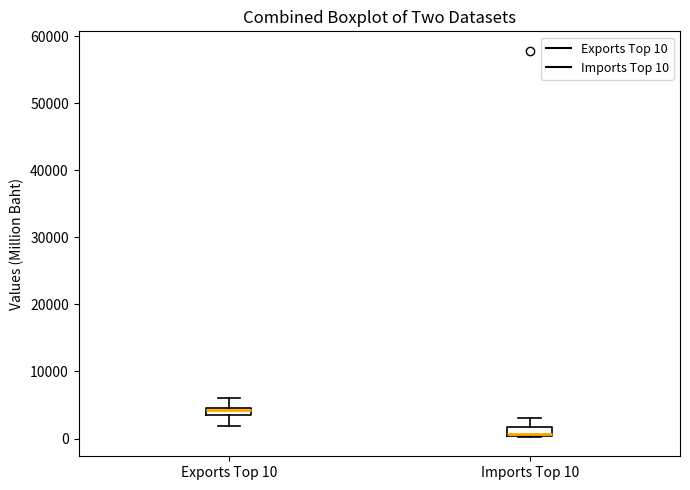

Where is the lower edge of the box for Imports Top 10 on the y-axis? The values are not printed on the chart, so give them approximately, as read against the axis.

0